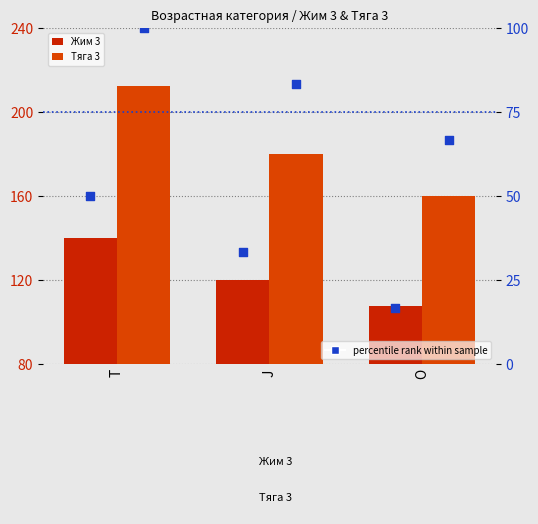

Which series contains the highest Y value?

Тяга 3